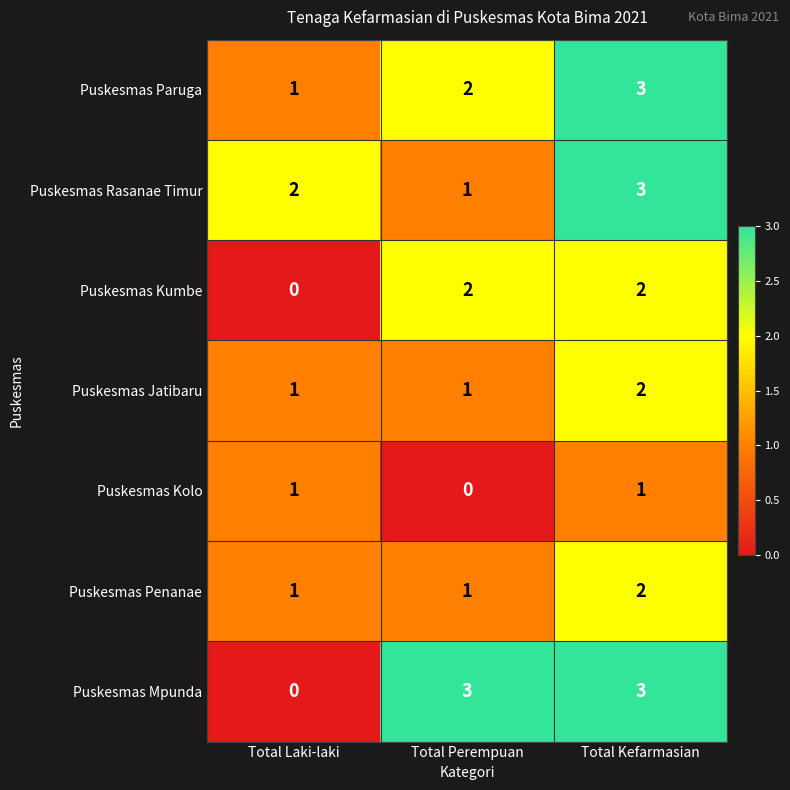

What is the spread (max minus min) of values at Total Kefarmasian?

2